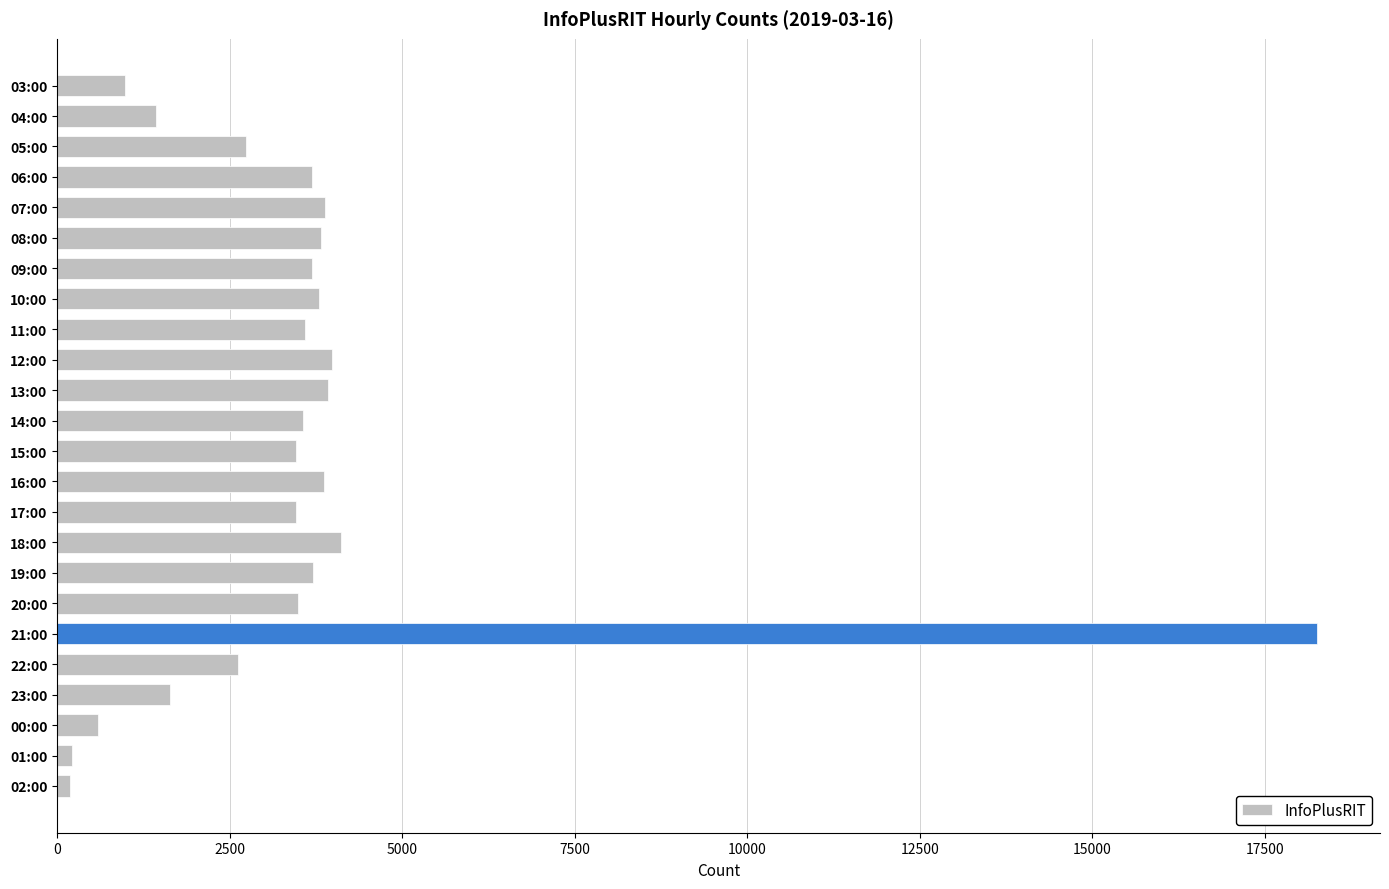

What is the ratio of the value at 10:00 to the value at 03:00?

3.9